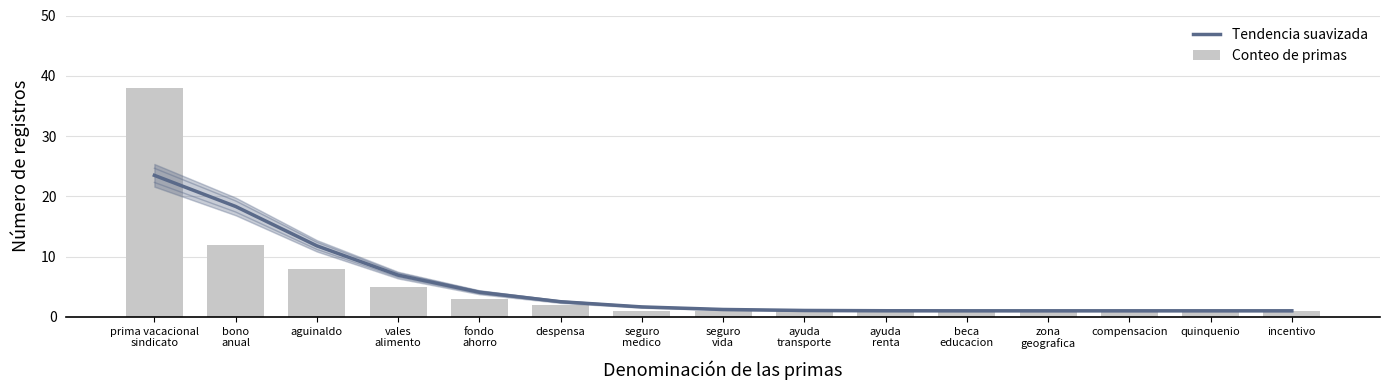

What is the maximum value shown in the chart?

38.0